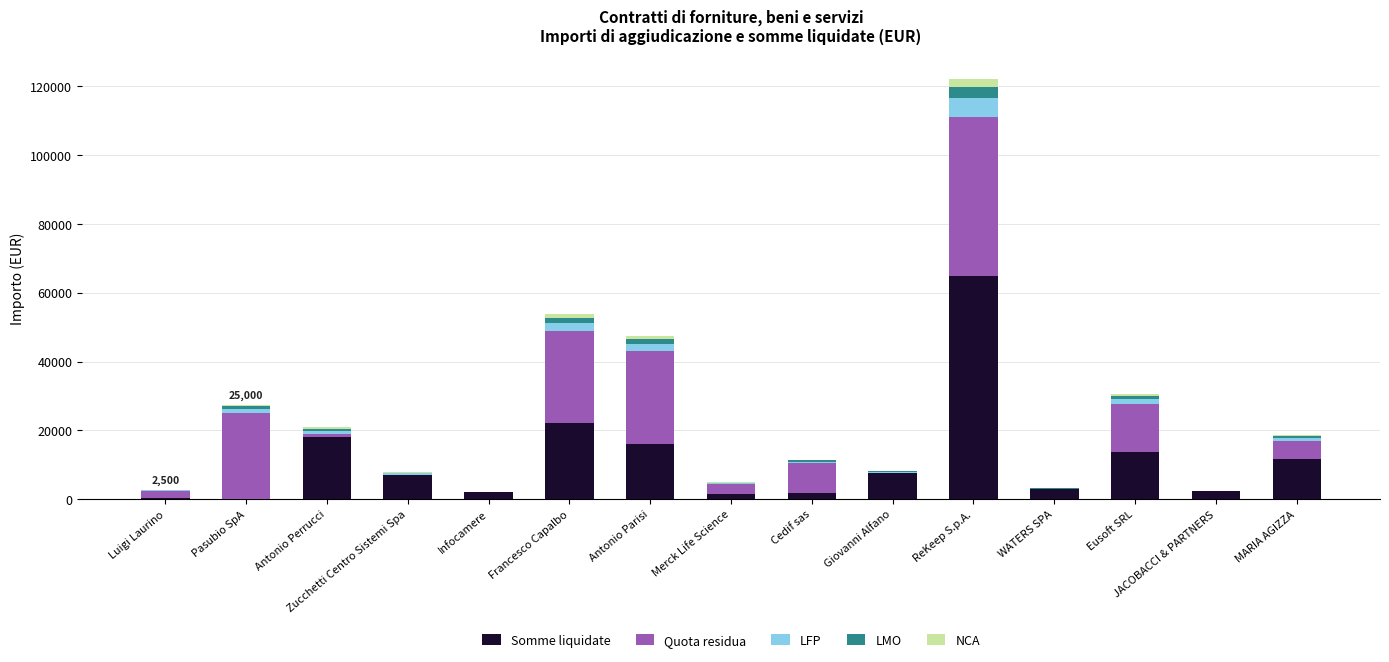

What is the difference between the second highest and second lowest values in the Quota residua series?

26910.0